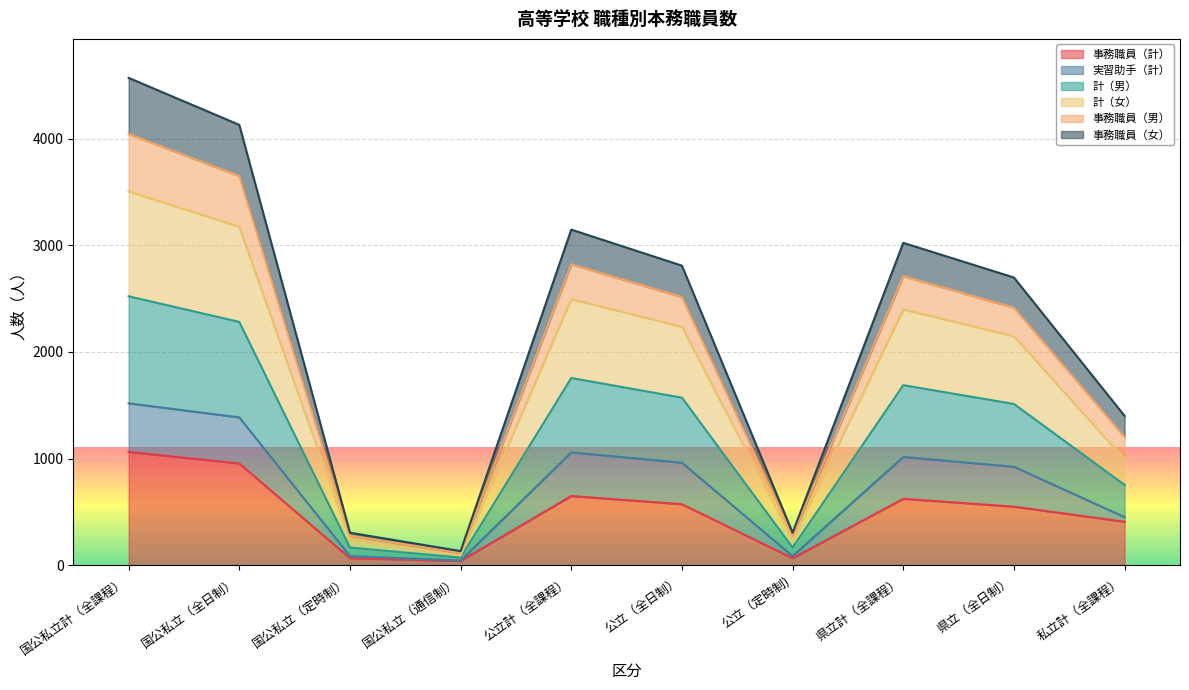

What is the total value across all series at 県立計（全課程）?

3023